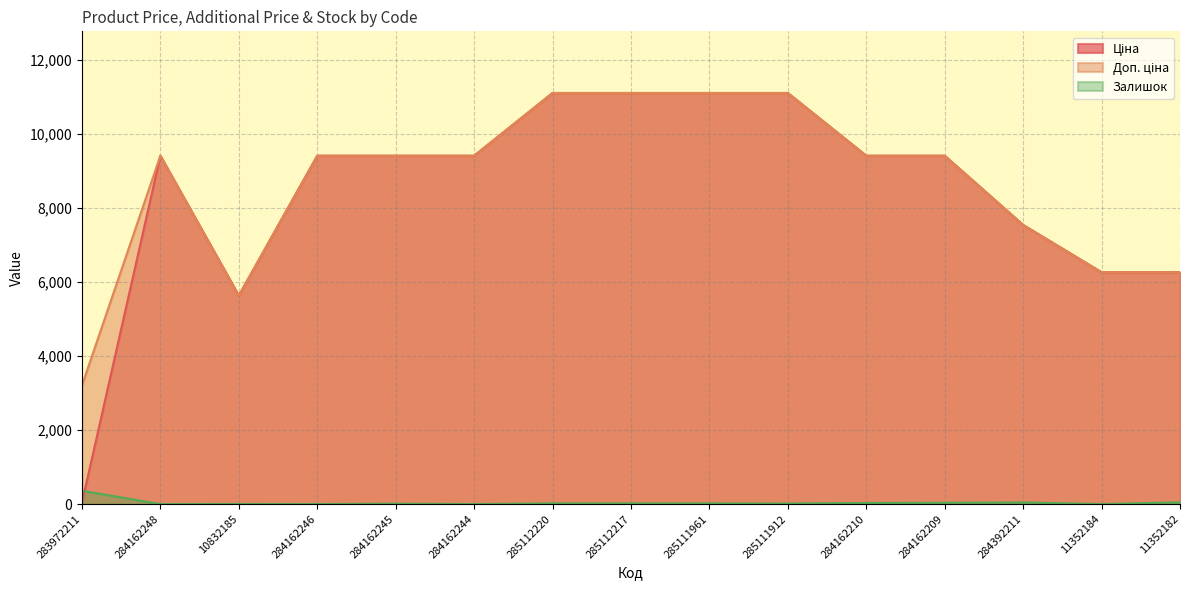

Where is Залишок nearest to the value 180?

11352182